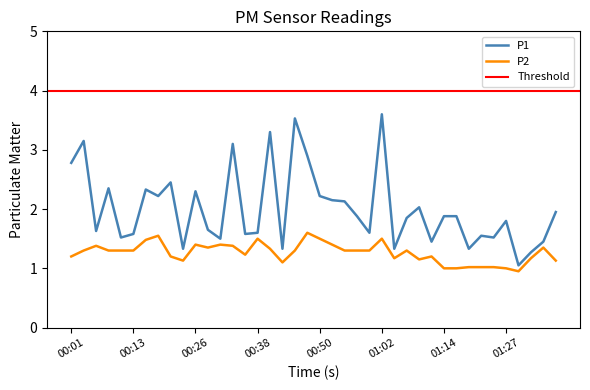

What is the difference between the highest and lowest values at 00:26?

0.9